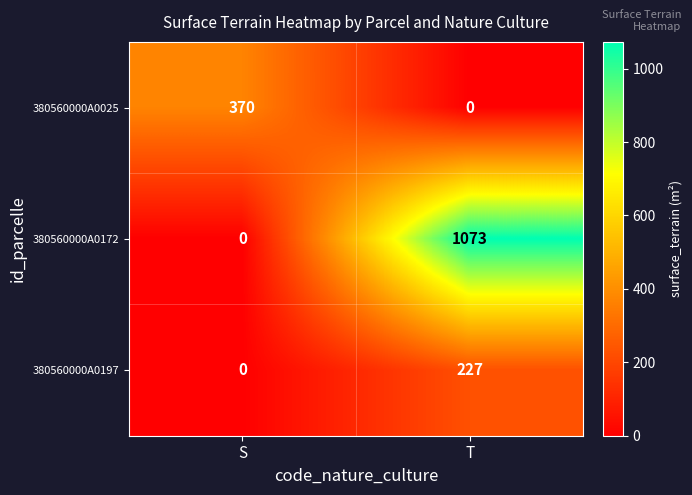

Reading left to right, list all the values displayed in this chart.

380560000A0025: S=370	T=0
380560000A0172: S=0	T=1073
380560000A0197: S=0	T=227